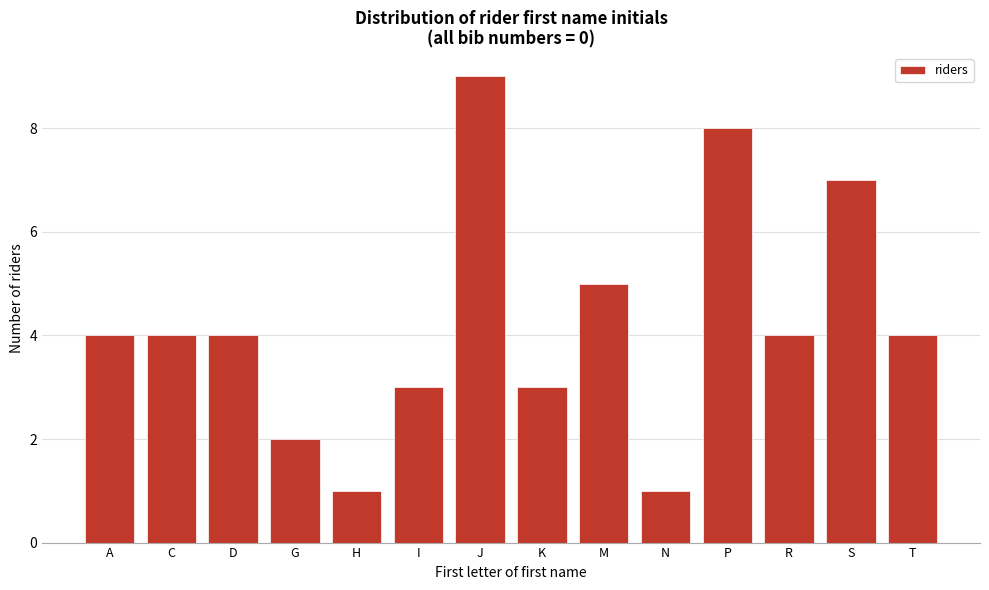

Reading right to left, extract all data points from this chart.

4	7	4	8	1	5	3	9	3	1	2	4	4	4